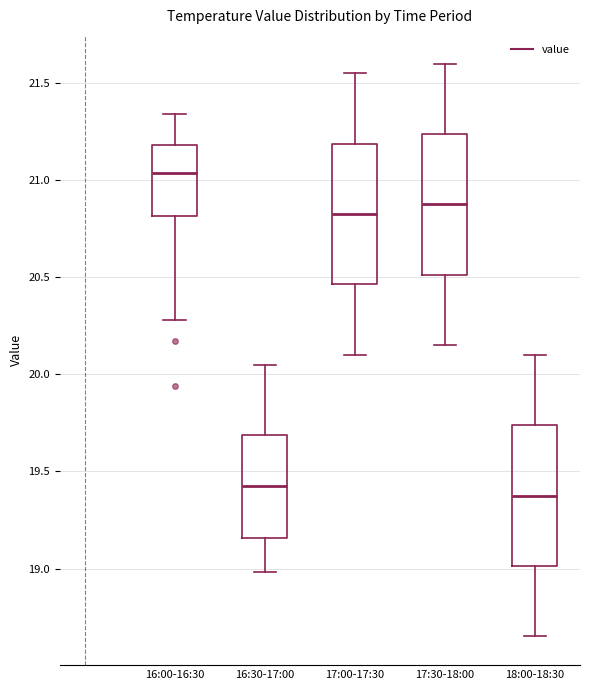

Where does the upper whisker of the box for 16:00-16:30 end on the y-axis? The values are not printed on the chart, so give them approximately, as read against the axis.

21.35